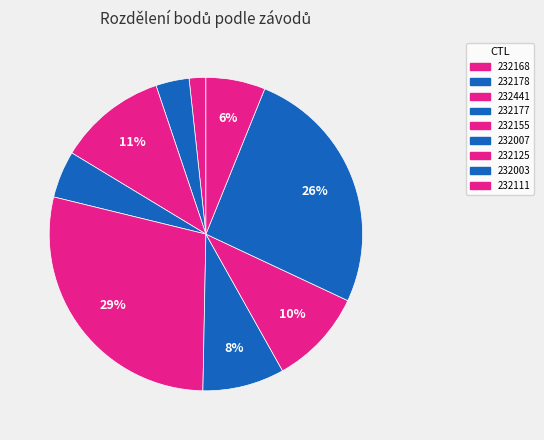

Which category has the biggest portion of the pie?

232155